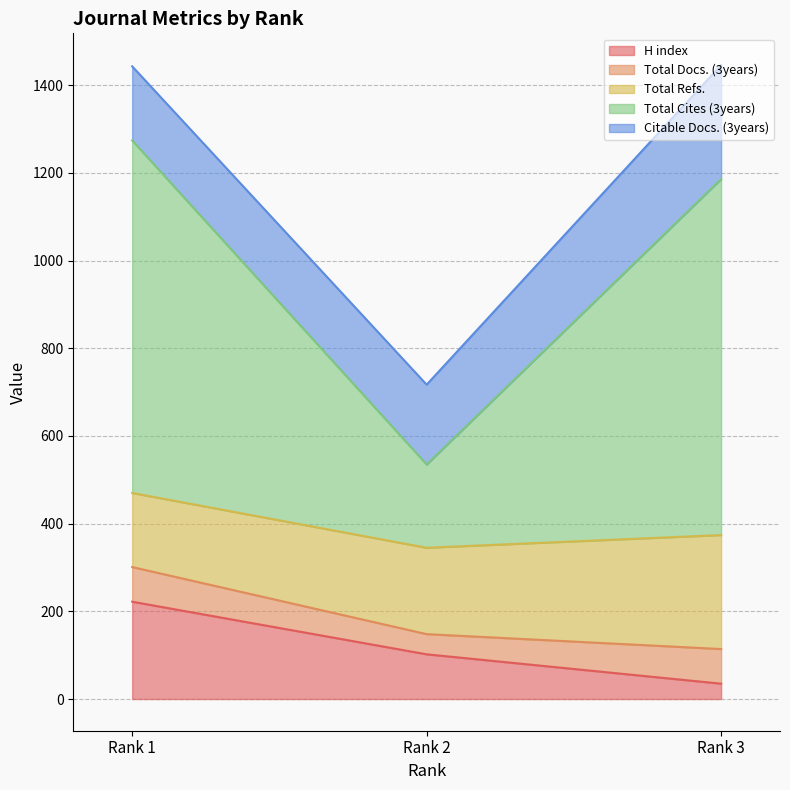

What is the lowest value of the H index series?

35